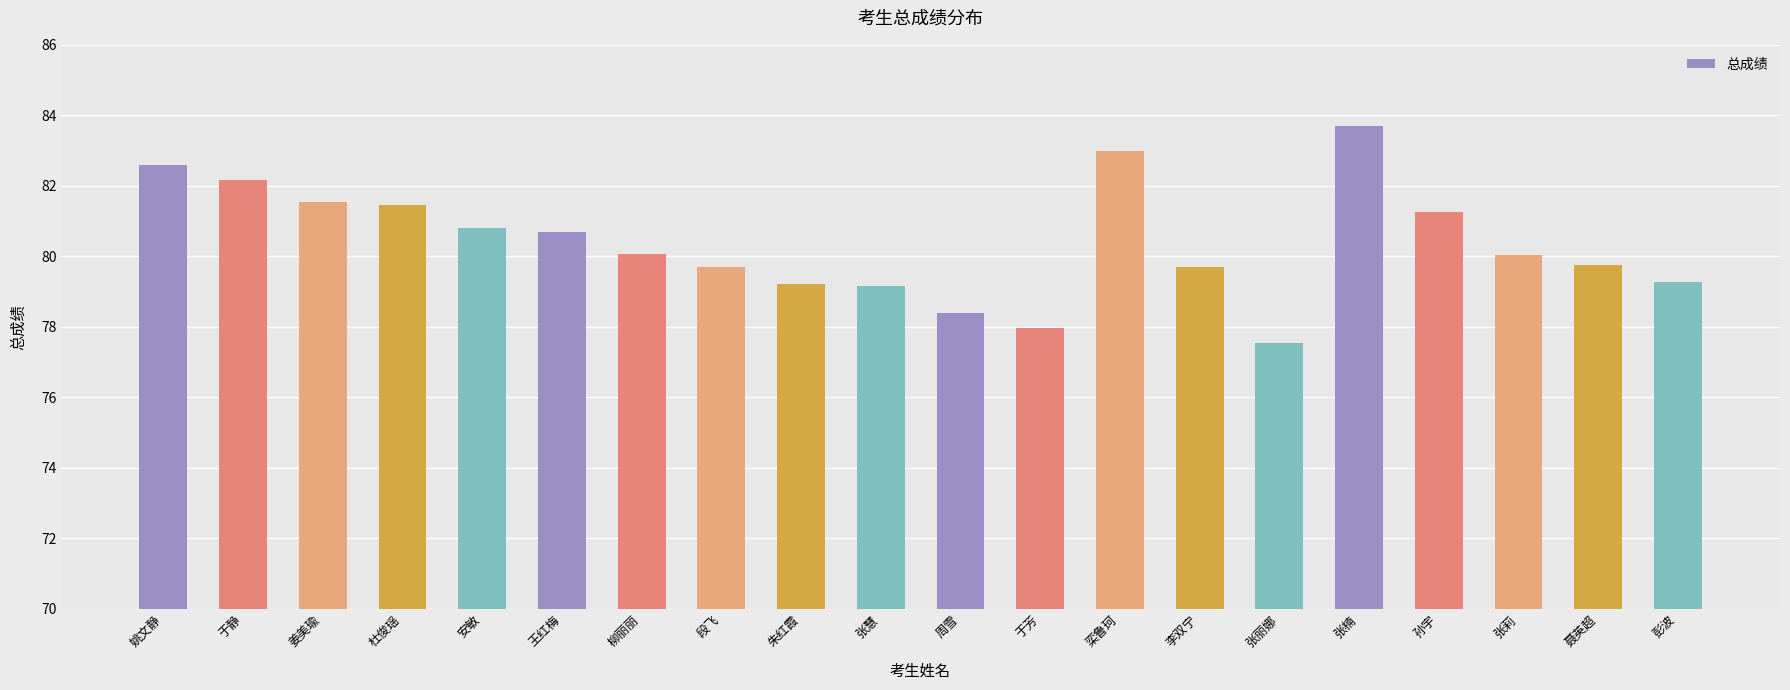

What is the approximate value at 聂英超?

79.8